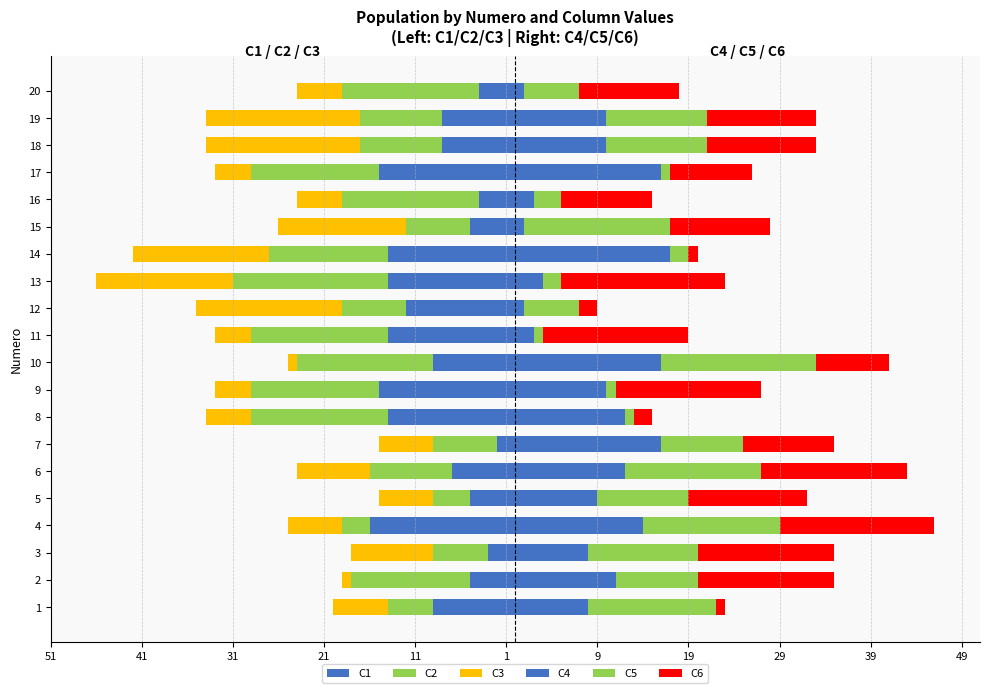

Which series has the largest total across all categories?

C6